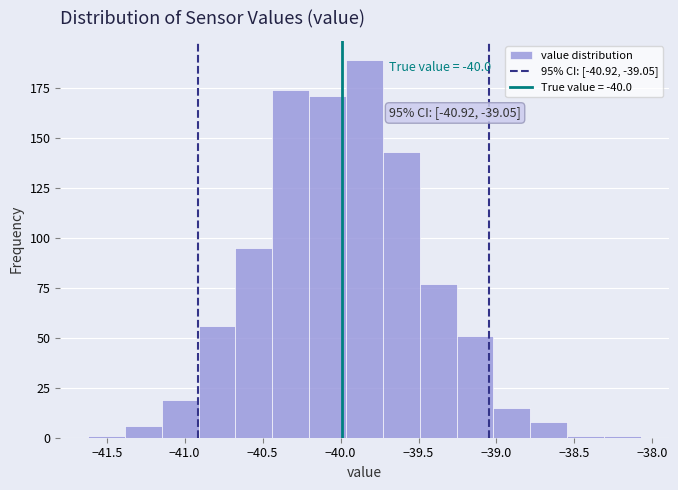

Which range on the x-axis has the tallest bar?

-39.95 to -39.75